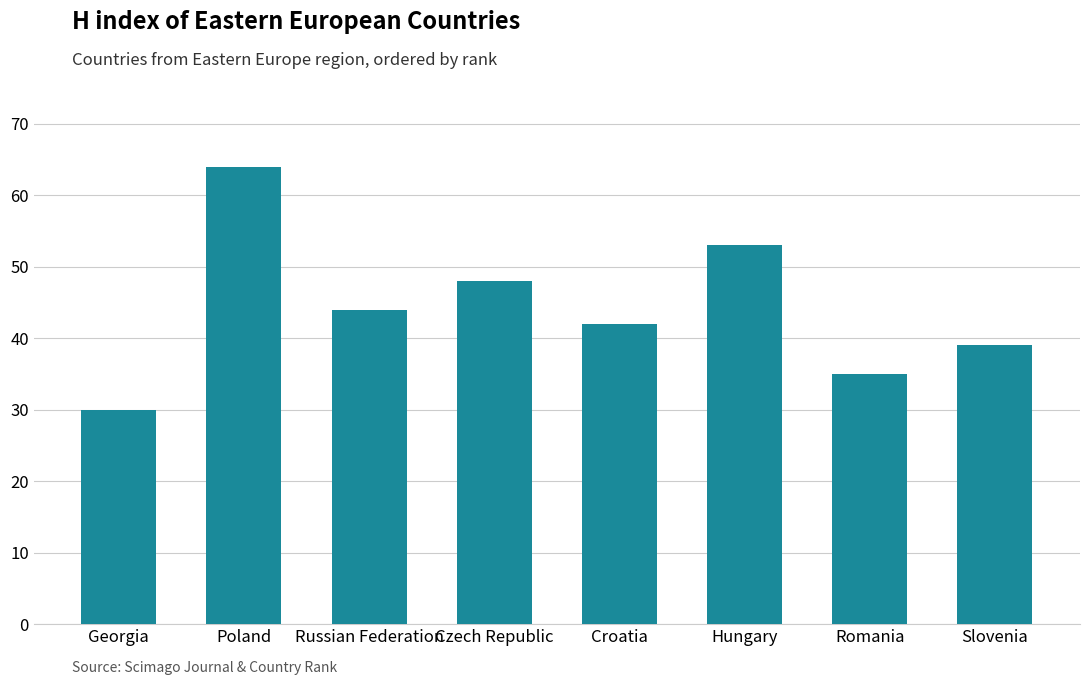

How many data points are less than 44?

4